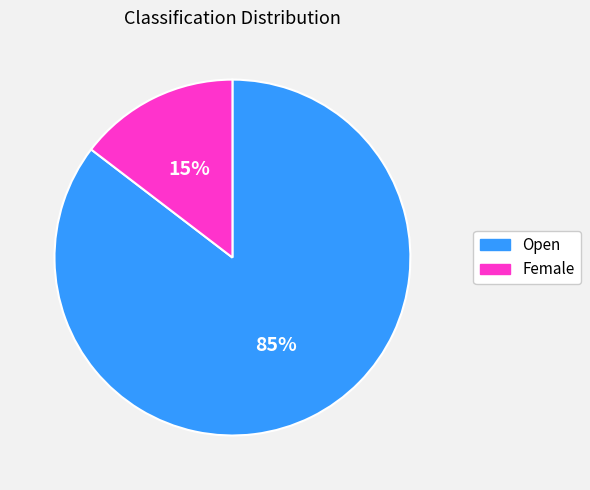

Between Open and Female, which is larger?

Open